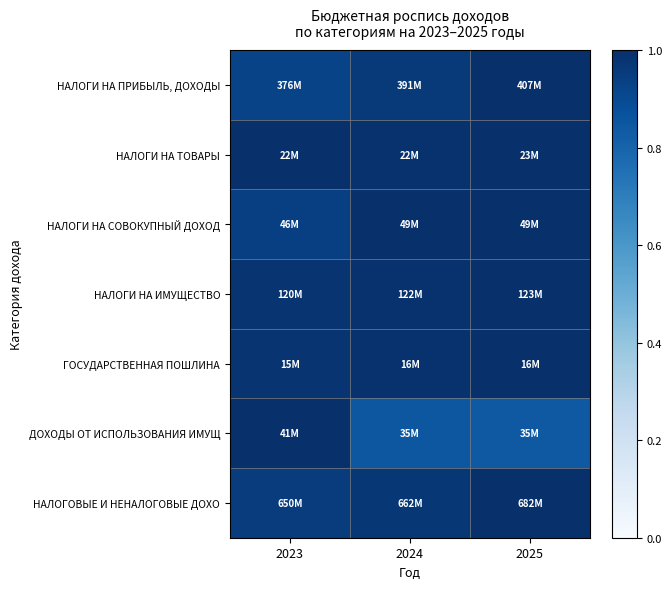

Reading left to right, list all the values displayed in this chart.

НАЛОГИ НА ПРИБЫЛЬ, ДОХОДЫ: 2023=0.9	2024=1.0	2025=1.0
НАЛОГИ НА ТОВАРЫ: 2023=1.0	2024=1.0	2025=1.0
НАЛОГИ НА СОВОКУПНЫЙ ДОХОД: 2023=0.9	2024=1.0	2025=1.0
НАЛОГИ НА ИМУЩЕСТВО: 2023=1.0	2024=1.0	2025=1.0
ГОСУДАРСТВЕННАЯ ПОШЛИНА: 2023=1.0	2024=1.0	2025=1.0
ДОХОДЫ ОТ ИСПОЛЬЗОВАНИЯ ИМУЩ: 2023=1.0	2024=0.8	2025=0.8
НАЛОГОВЫЕ И НЕНАЛОГОВЫЕ ДОХО: 2023=1.0	2024=1.0	2025=1.0